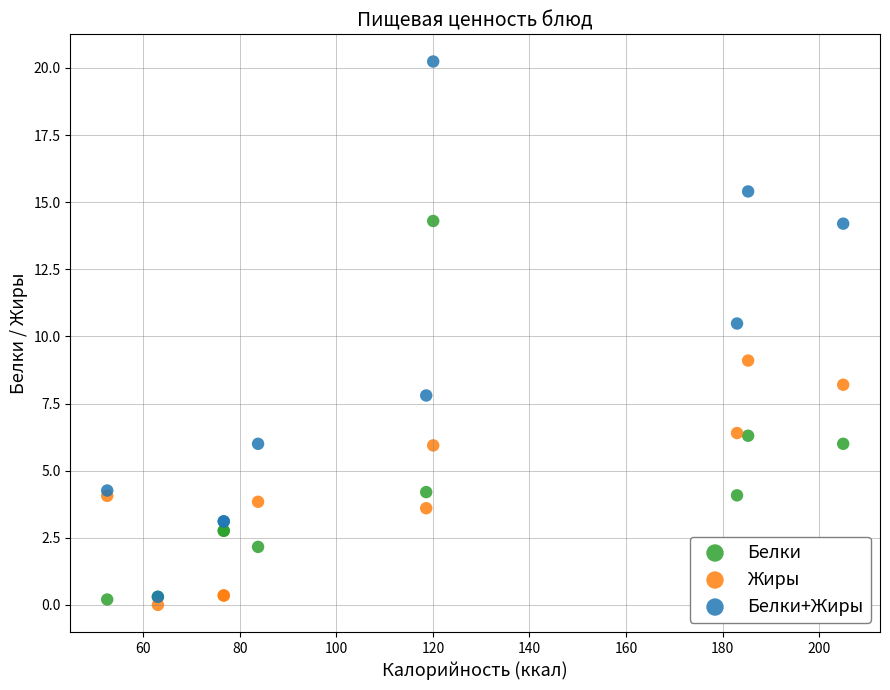

Which series contains the highest Y value?

Белки+Жиры